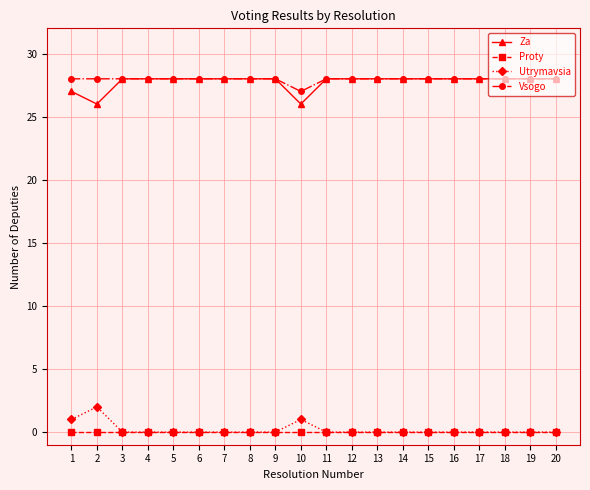

True or false: Za has a value of 28 at 3.

True